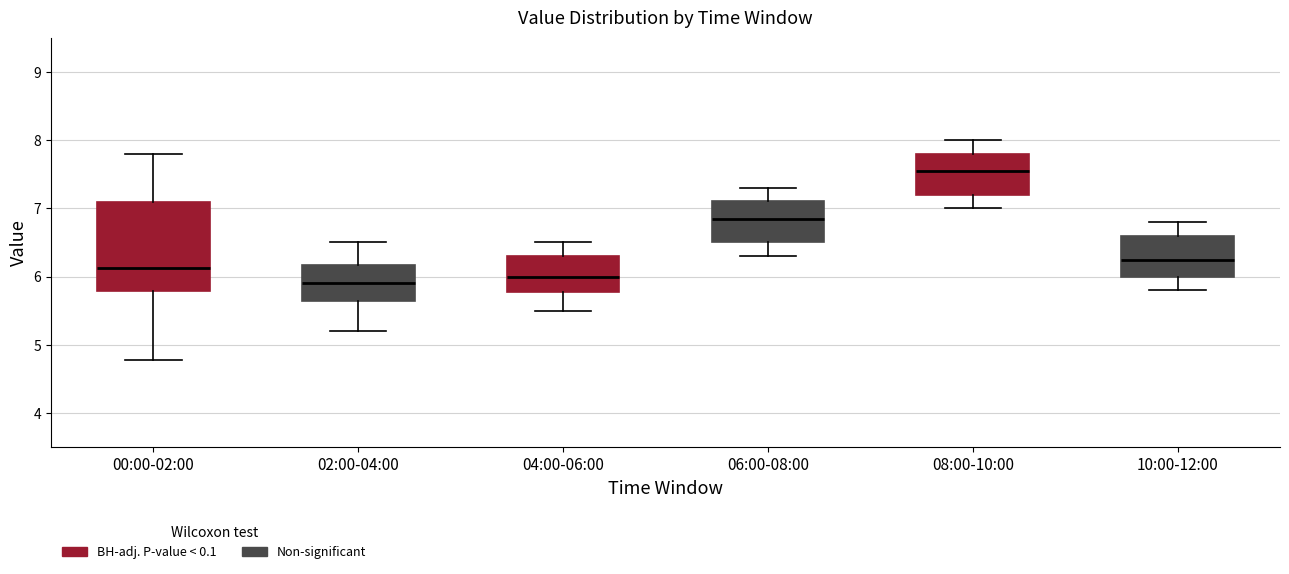

Which box has the highest median line?

08:00-10:00